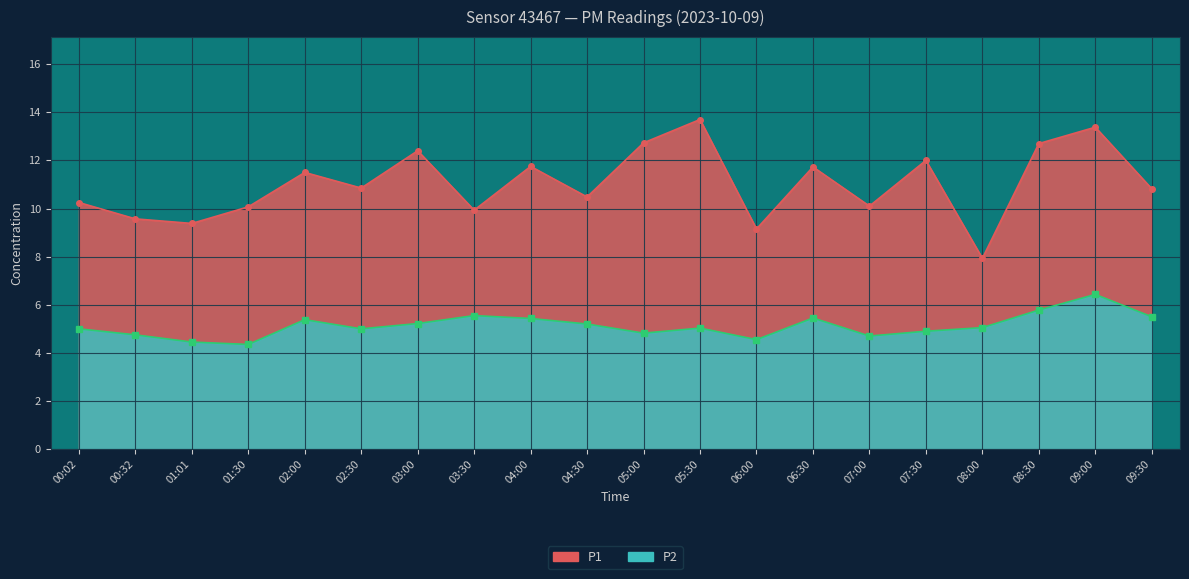

The P2 series shows 5.2 at 04:30. True or false?

True